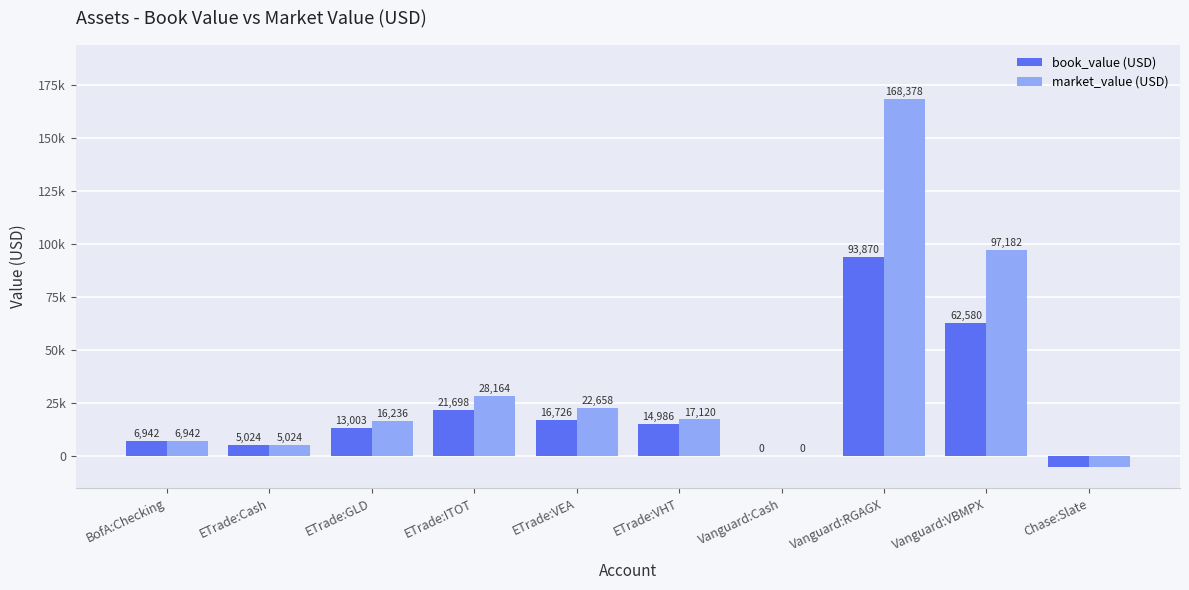

Reading right to left, transcribe all the data shown in this chart.

book_value (USD): Chase:Slate=-5348.6	Vanguard:VBMPX=62579.7	Vanguard:RGAGX=93870.0	Vanguard:Cash=0.2	ETrade:VHT=14986.5	ETrade:VEA=16725.9	ETrade:ITOT=21698.3	ETrade:GLD=13003.0	ETrade:Cash=5024.2	BofA:Checking=6941.6
market_value (USD): Chase:Slate=-5348.6	Vanguard:VBMPX=97181.5	Vanguard:RGAGX=168377.5	Vanguard:Cash=0.2	ETrade:VHT=17120.0	ETrade:VEA=22657.9	ETrade:ITOT=28164.0	ETrade:GLD=16235.7	ETrade:Cash=5024.2	BofA:Checking=6941.6